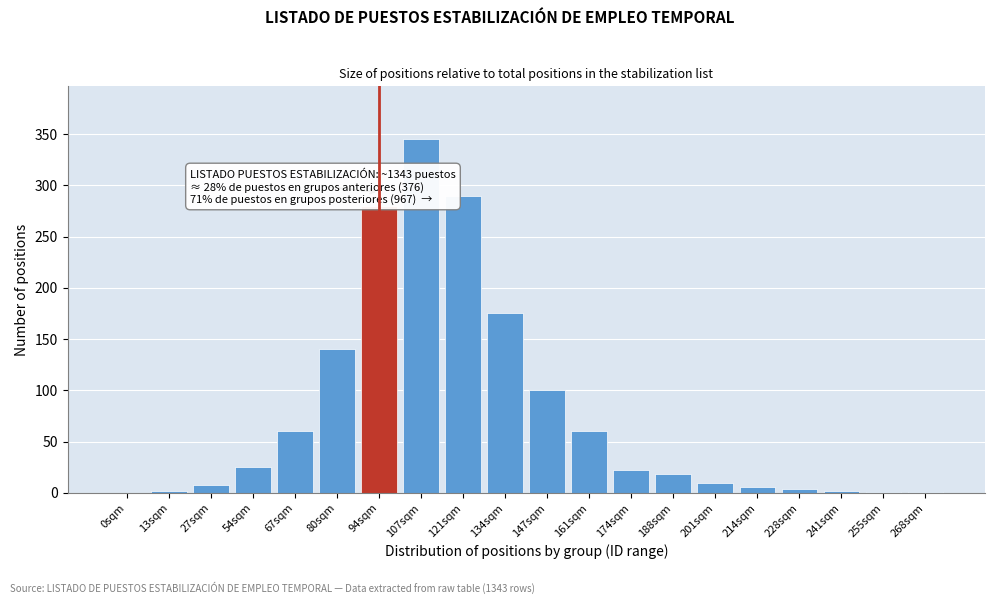

Is it true that the value at 134sqm is 116?

False